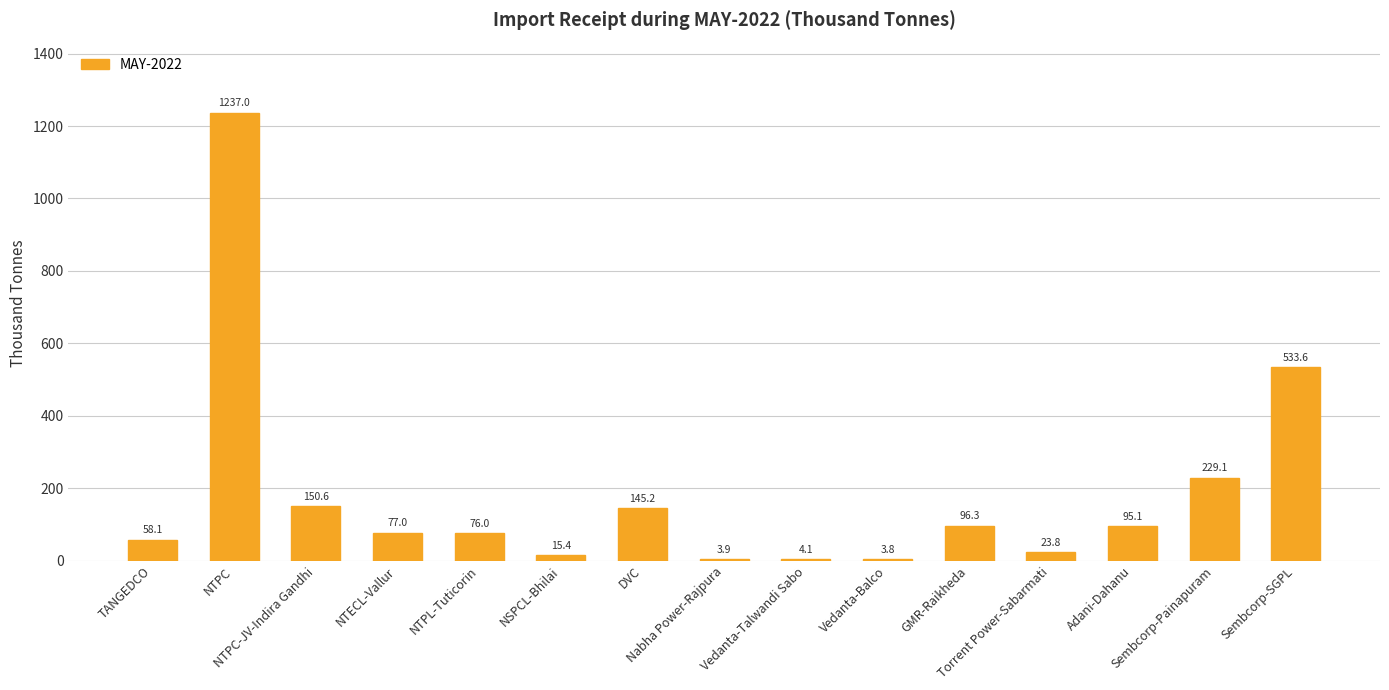

Reading right to left, list all the values displayed in this chart.

533.6	229.1	95.1	23.8	96.3	3.8	4.1	3.9	145.2	15.4	76.0	77.0	150.6	1237.0	58.1